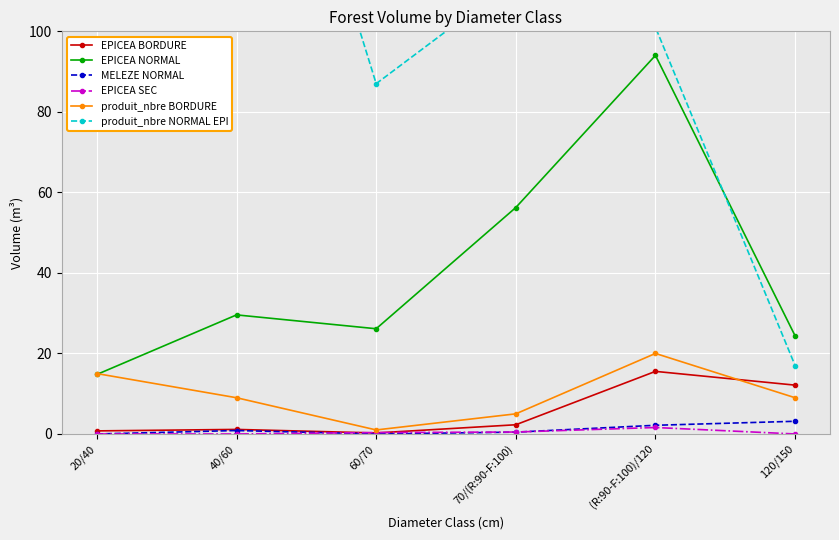

What is the difference between the highest and lowest values at 70/(R:90-F:100)?

112.5